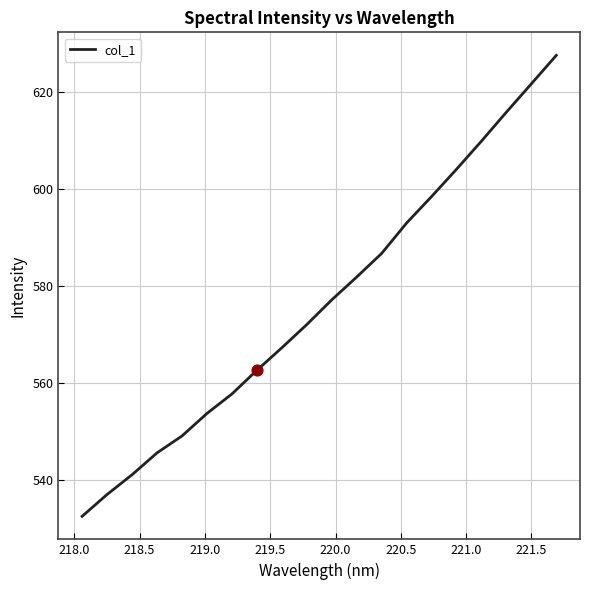

What is the maximum value shown in the chart?

627.6